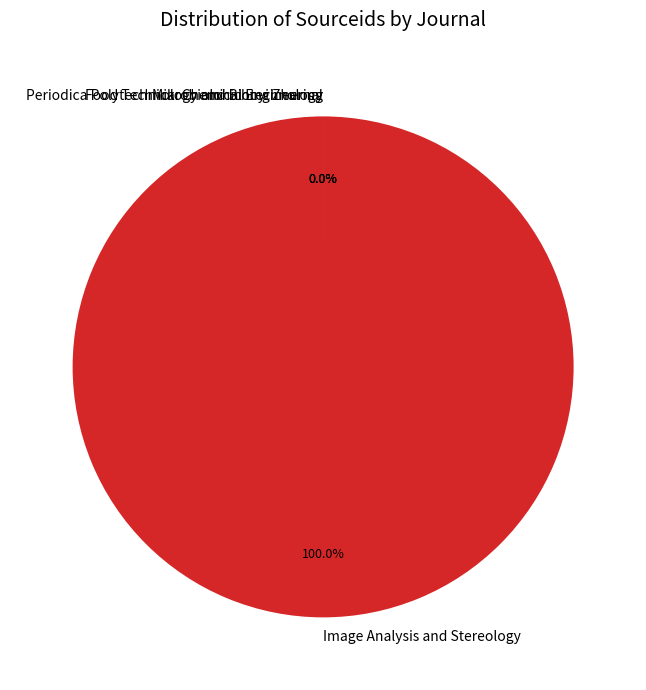

What is the majority slice?

Image Analysis and Stereology